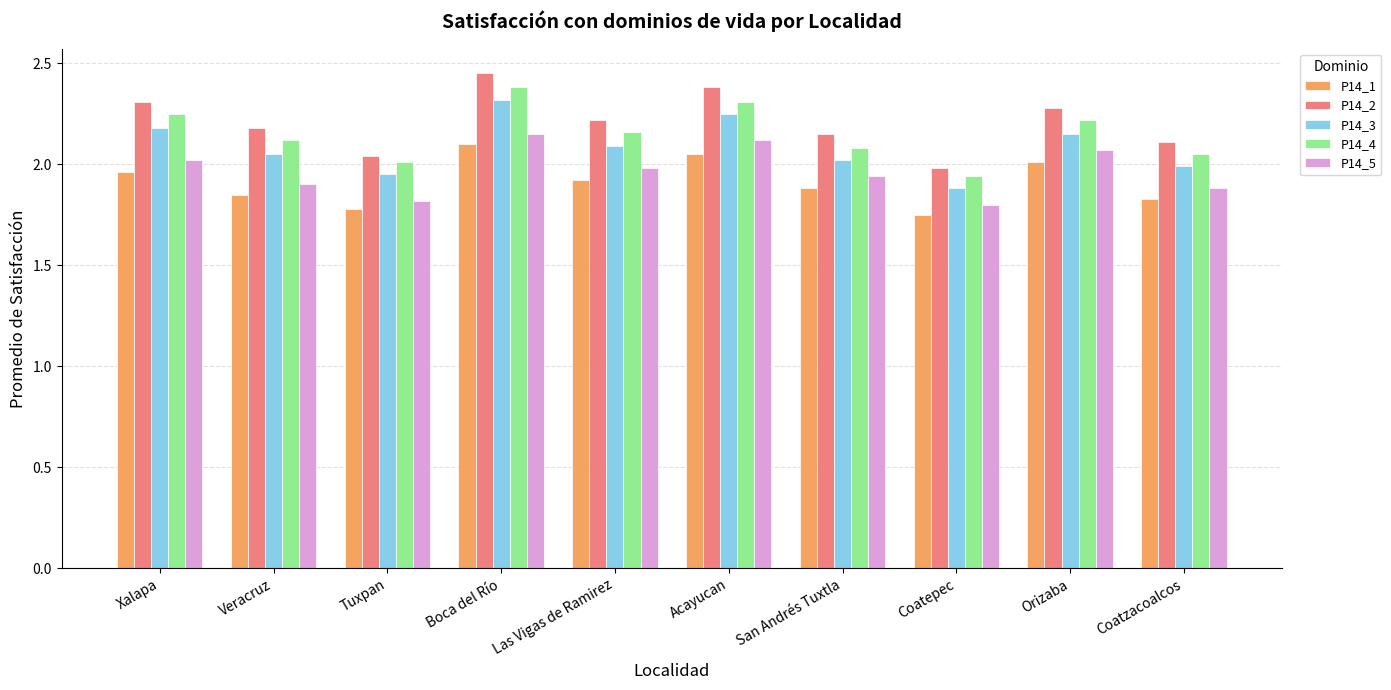

What is the difference between the maximum and second lowest values in the P14_3 series?

0.4